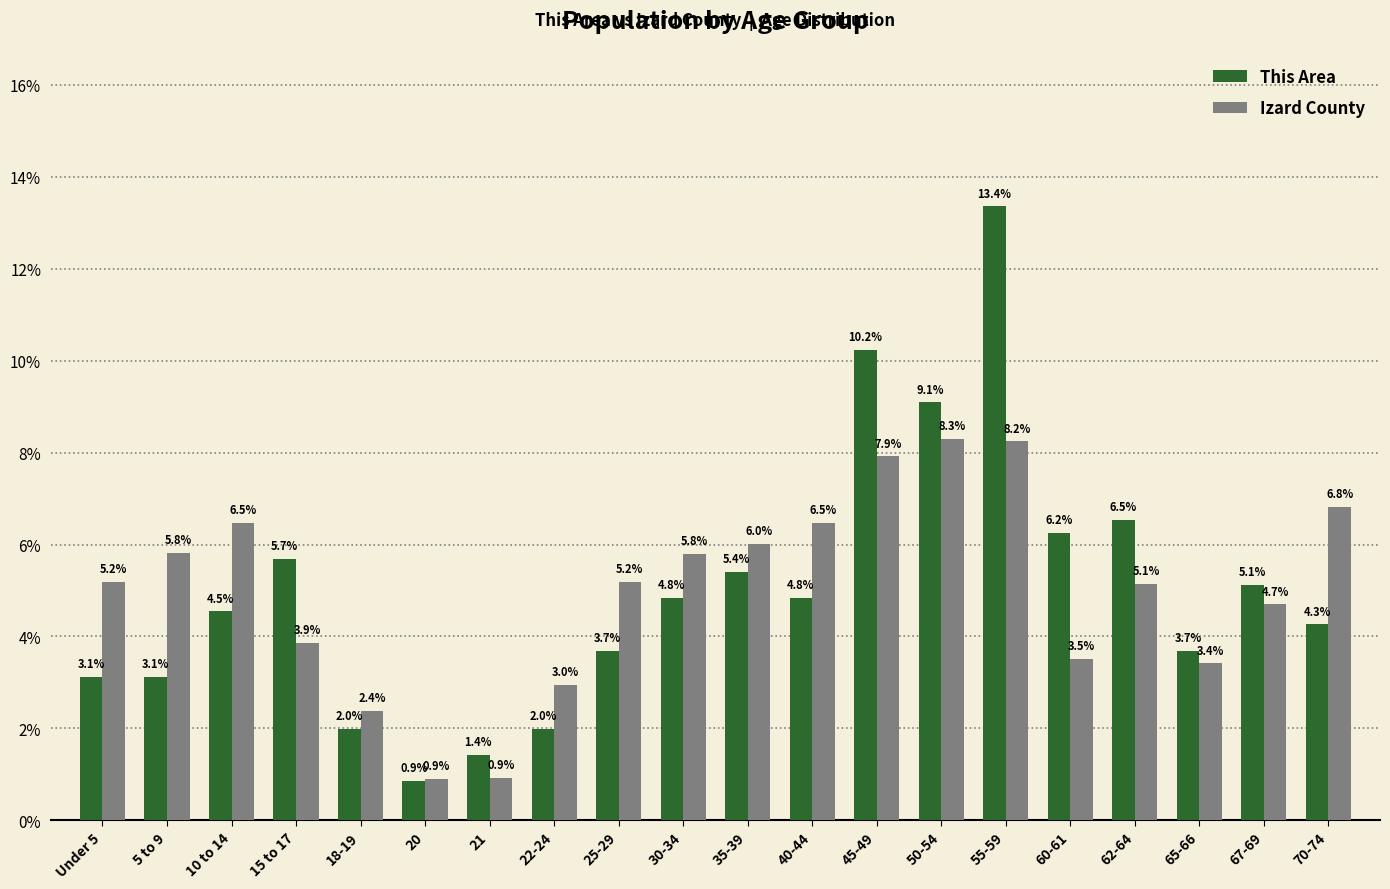

What is the lowest value of the This Area series?

0.9